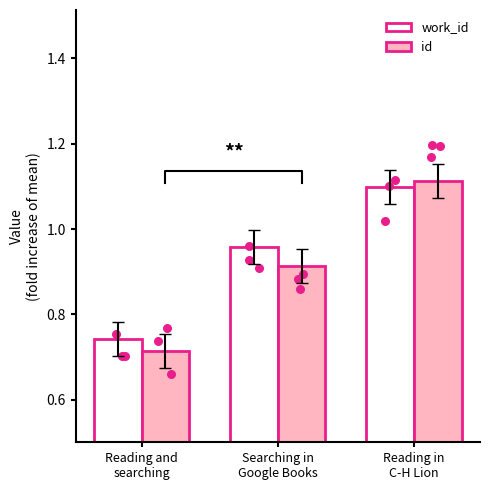

At how many categories does at least one series exceed 0?

3